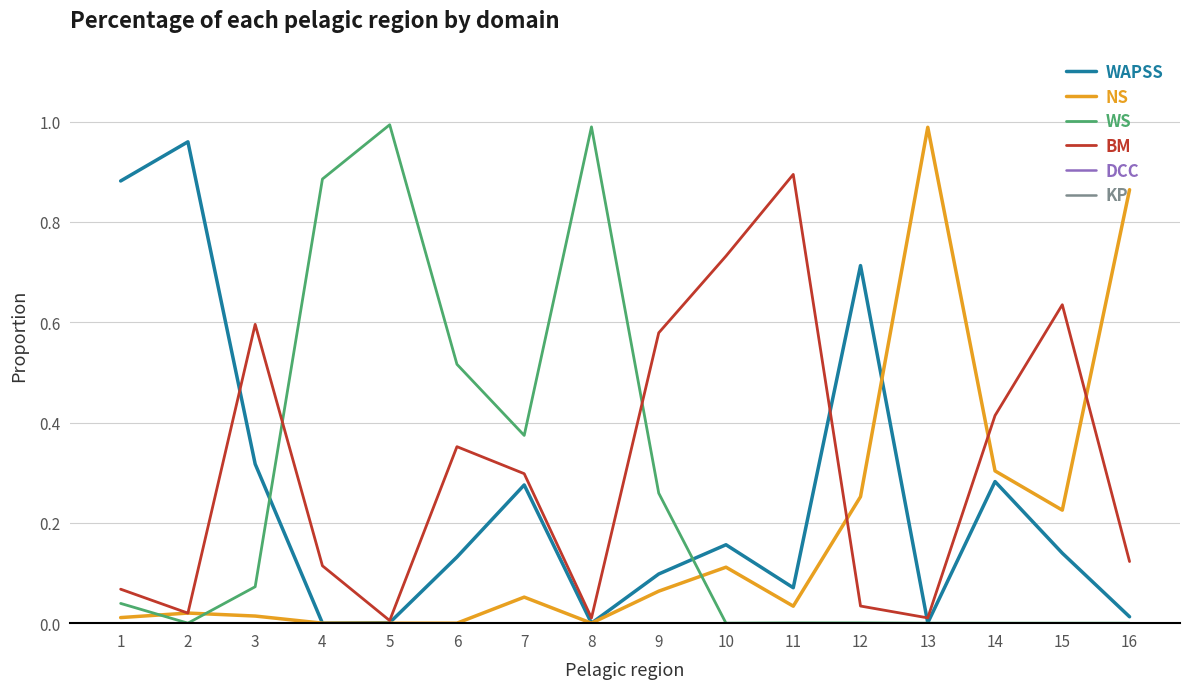

Does the chart have visible grid lines?

Yes